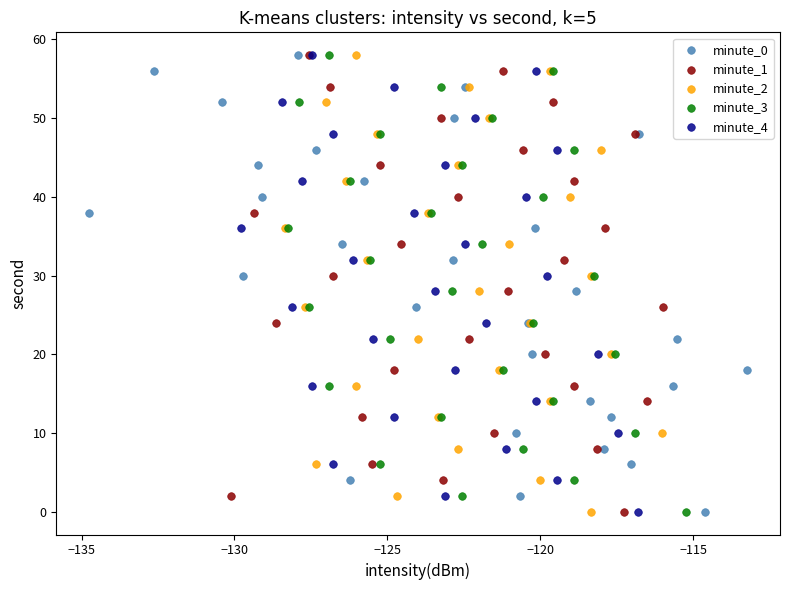

What are all the series names shown in the legend?

minute_0, minute_1, minute_2, minute_3, minute_4